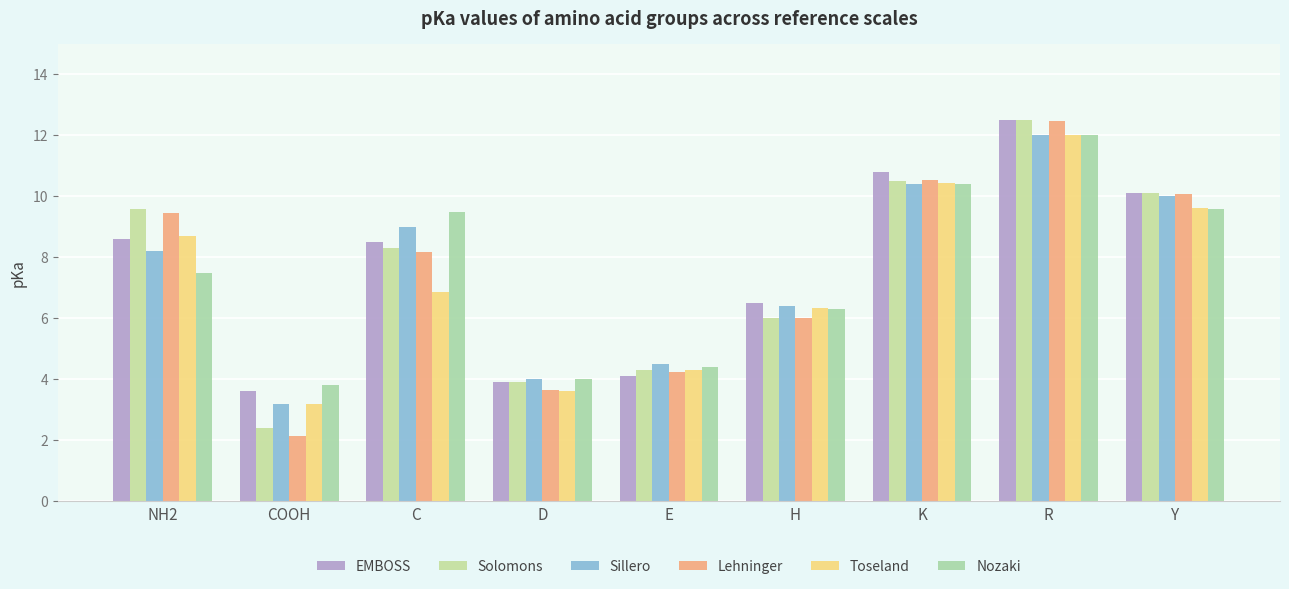

Does the chart contain any negative values?

No